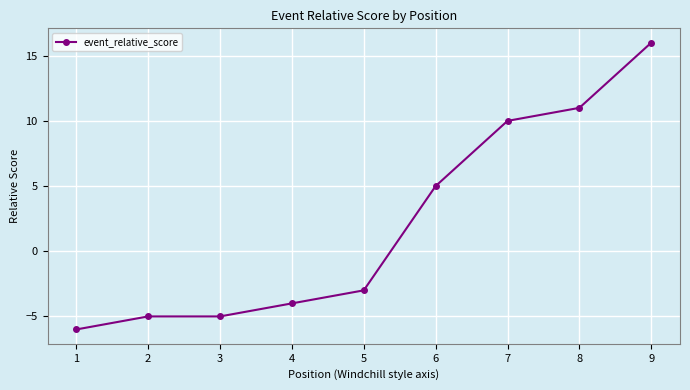

What is the sum of the values at 8 and 5?

8